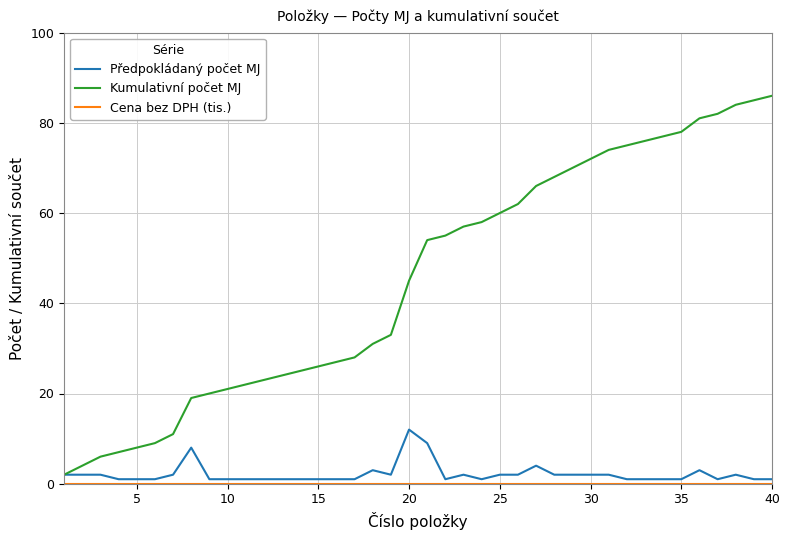

Which series has the widest spread of values?

Kumulativní počet MJ